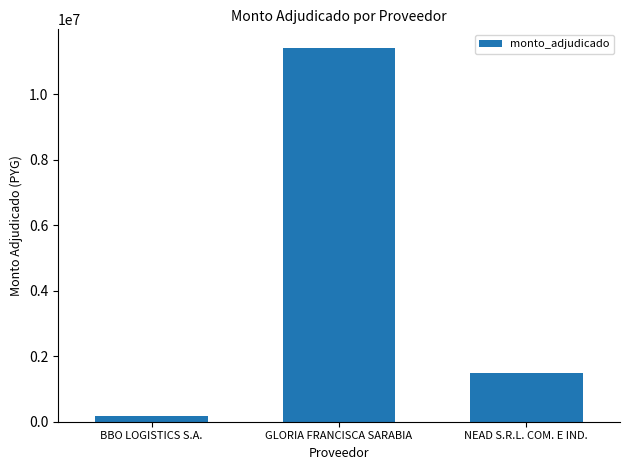

What is the label of the 1st bar from the left?

BBO LOGISTICS S.A.